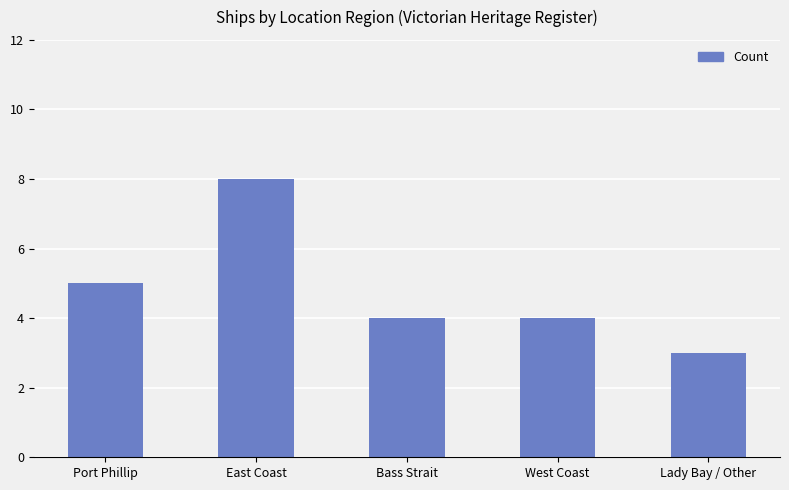

Reading left to right, list all the values displayed in this chart.

5	8	4	4	3